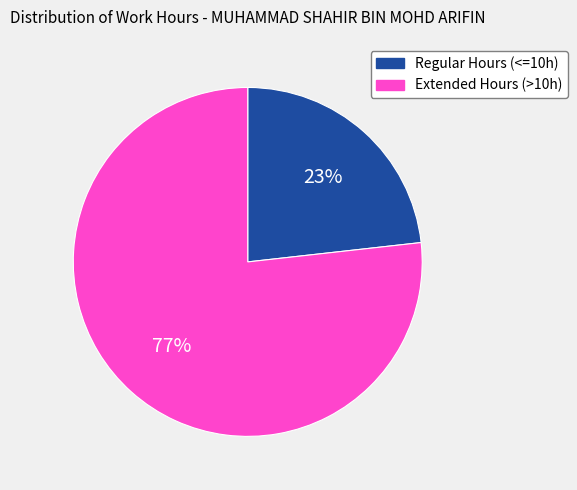

To the nearest percent, what is the average slice percentage?

50%